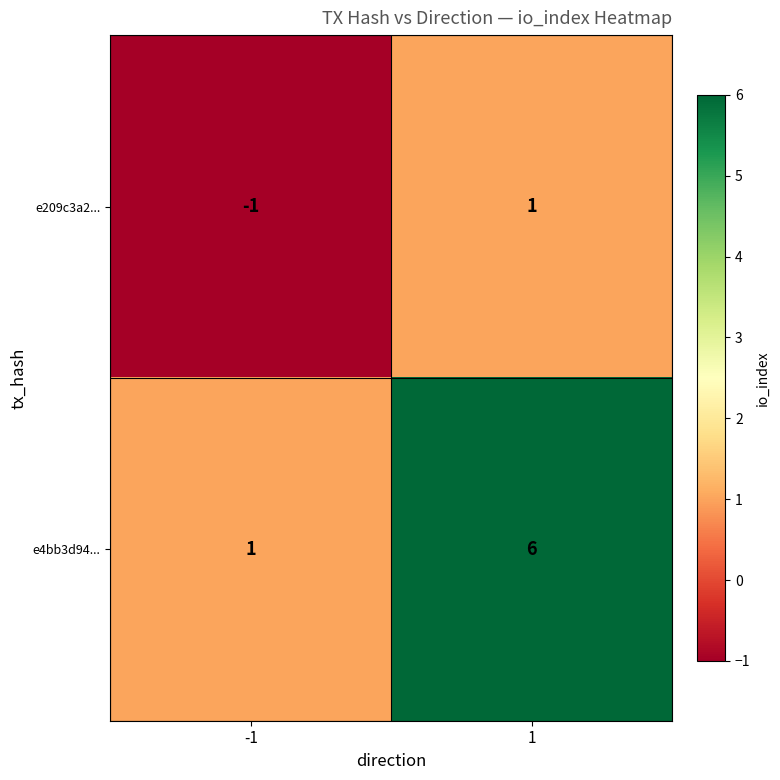

What is the difference between the maximum and minimum values in the e4bb3d94... series?

5